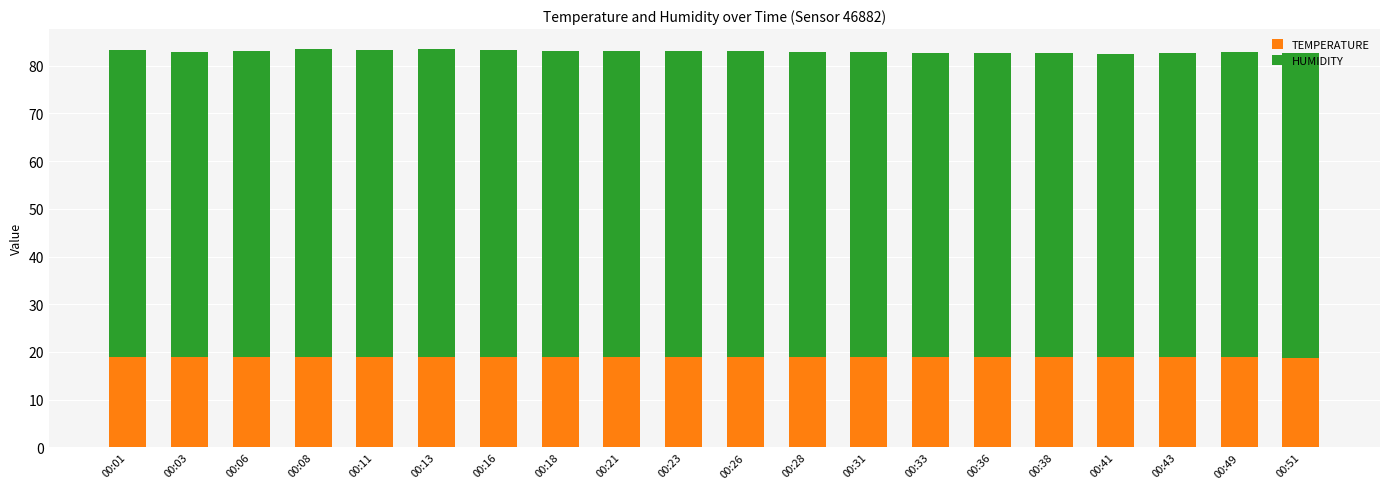

What is the maximum value for TEMPERATURE?

19.0